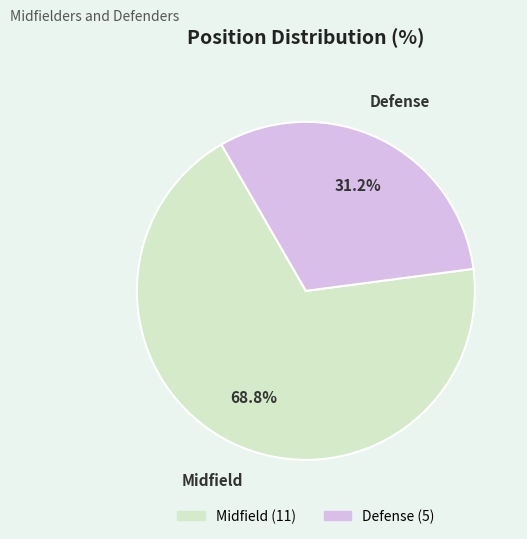

What is the majority slice?

Midfield